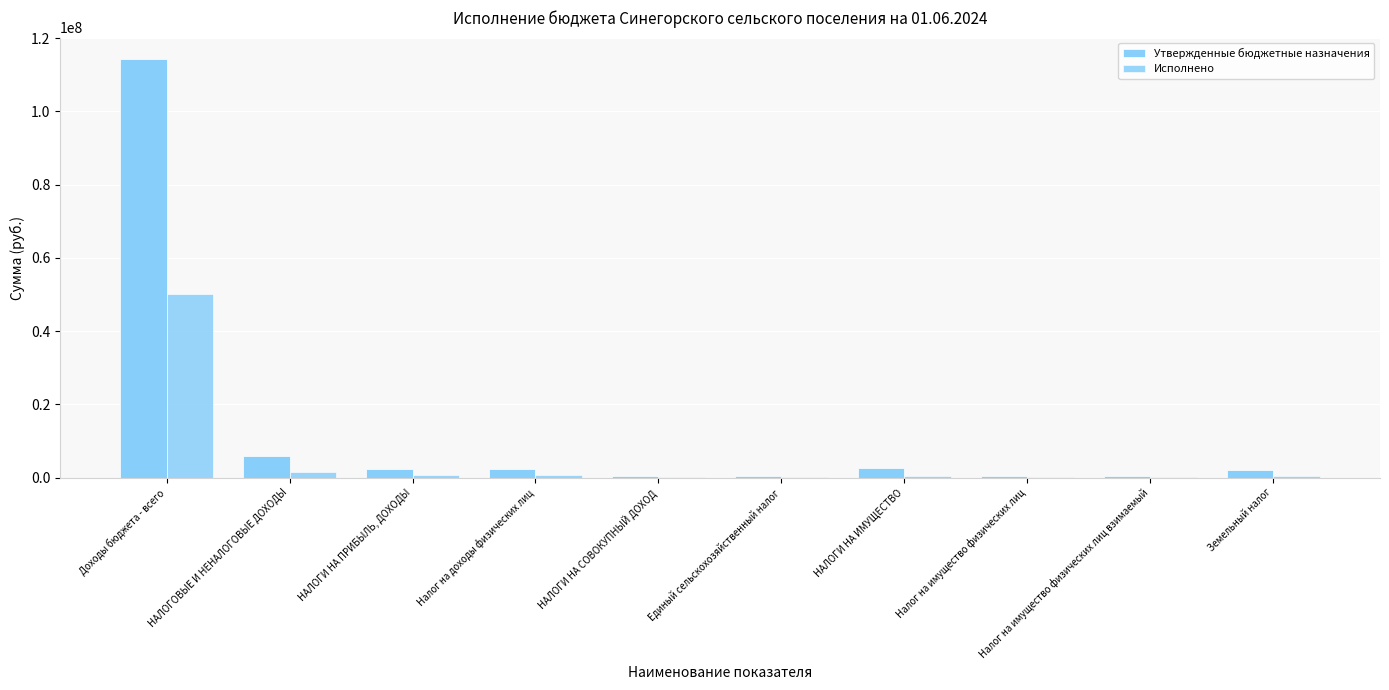

How many distinct data groups are displayed?

2